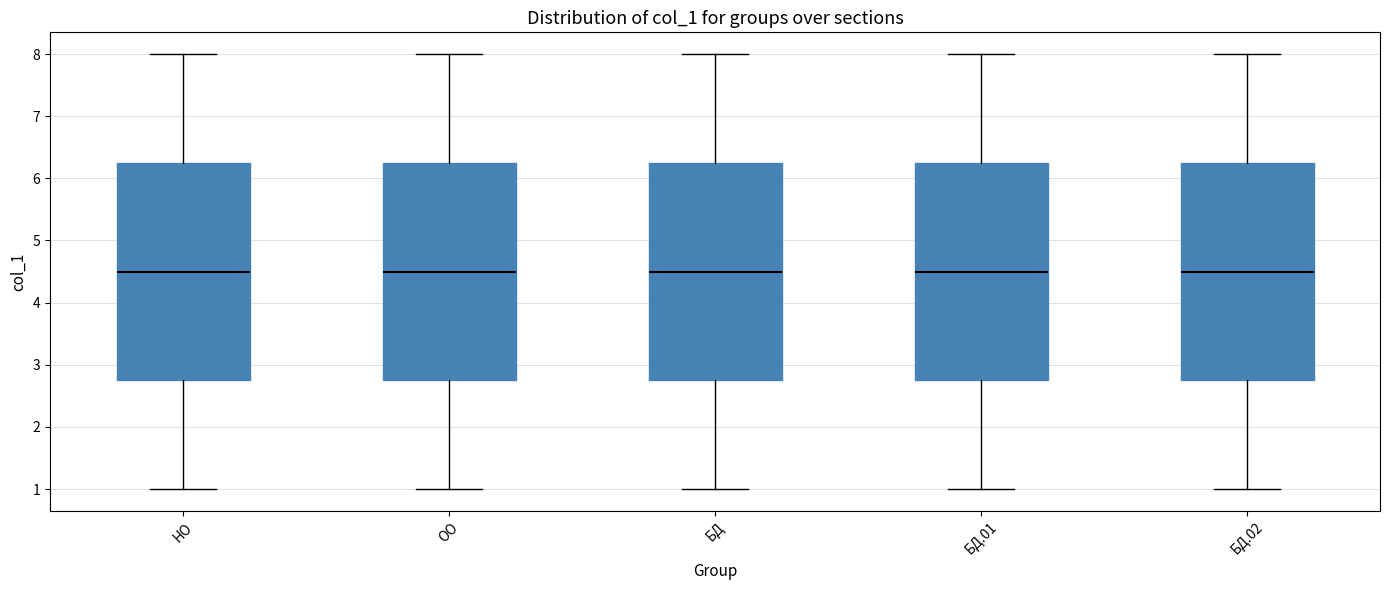

Reading left to right, transcribe this box plot: for each box, give where its median line is, the range the box spans, and where its two whiskers end, as read against the y-axis. The values are not printed on the chart, so give them approximately, as read against the axis.

НО: median 4.5, box 2.8 to 6.3, whiskers 1.0 to 8.0
ОО: median 4.5, box 2.8 to 6.3, whiskers 1.0 to 8.0
БД: median 4.5, box 2.8 to 6.3, whiskers 1.0 to 8.0
БД.01: median 4.5, box 2.8 to 6.3, whiskers 1.0 to 8.0
БД.02: median 4.5, box 2.8 to 6.3, whiskers 1.0 to 8.0